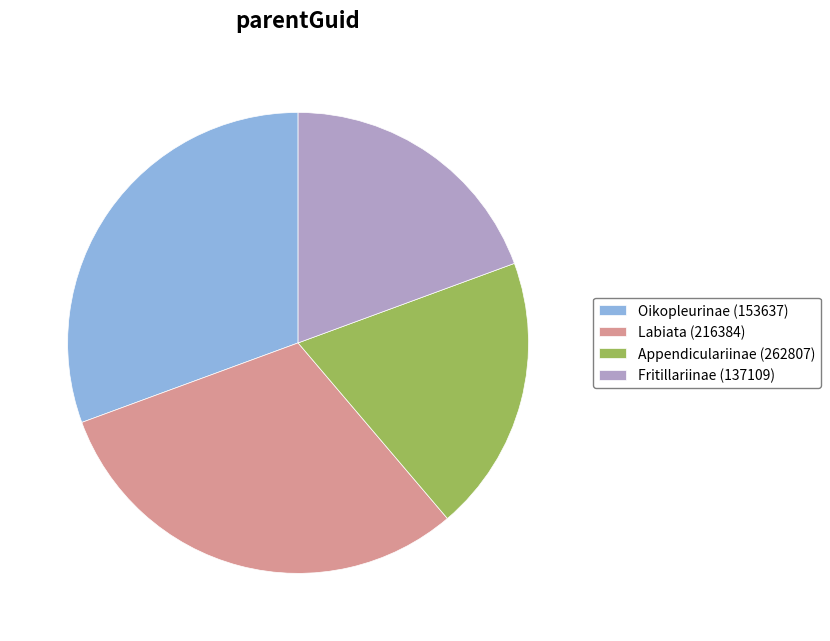

Is there a majority slice in this chart?

No